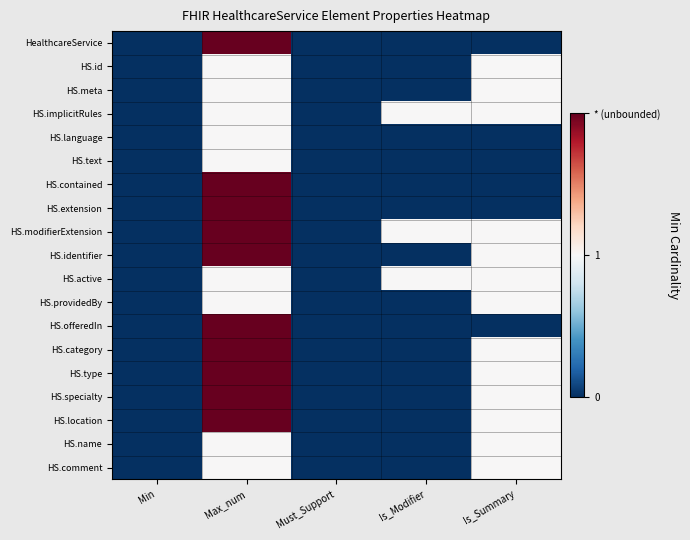

Between Max_num and Is_Modifier, which series saw the biggest shift?

HealthcareService